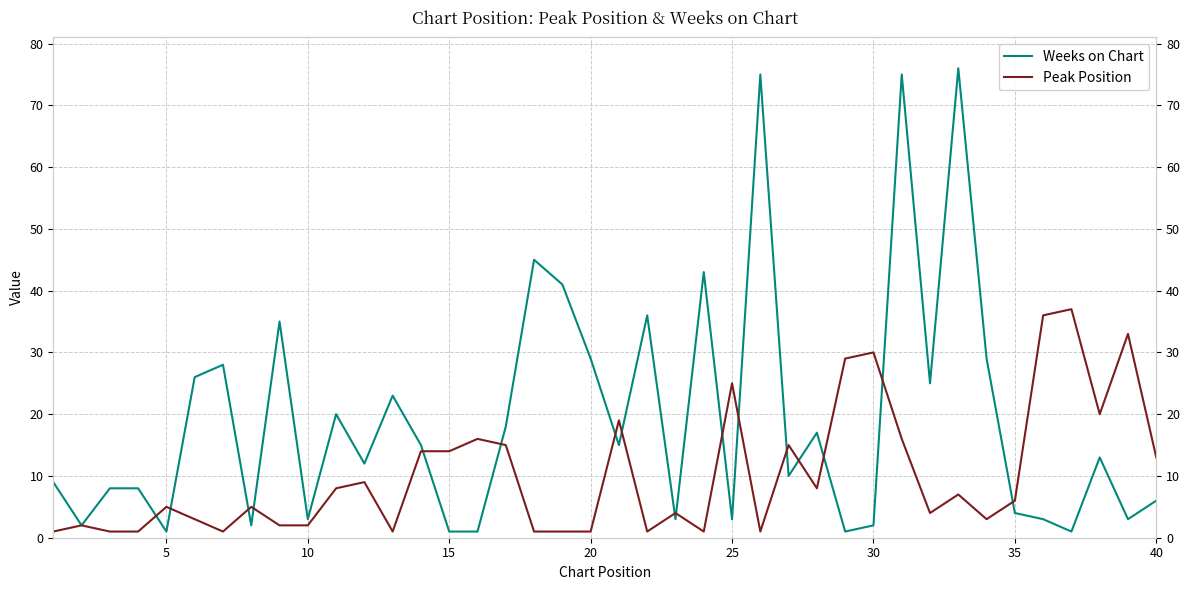

What is the value of the Weeks on Chart point at the 35th from the left?

4